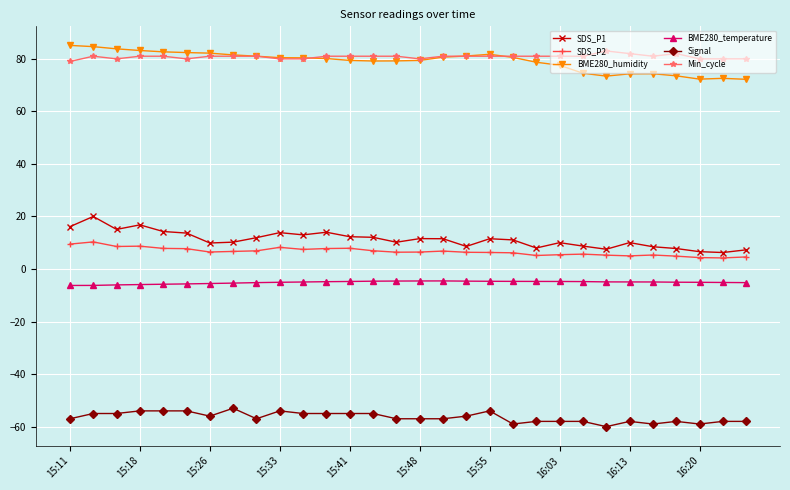

At how many categories does at least one series exceed 0?

30